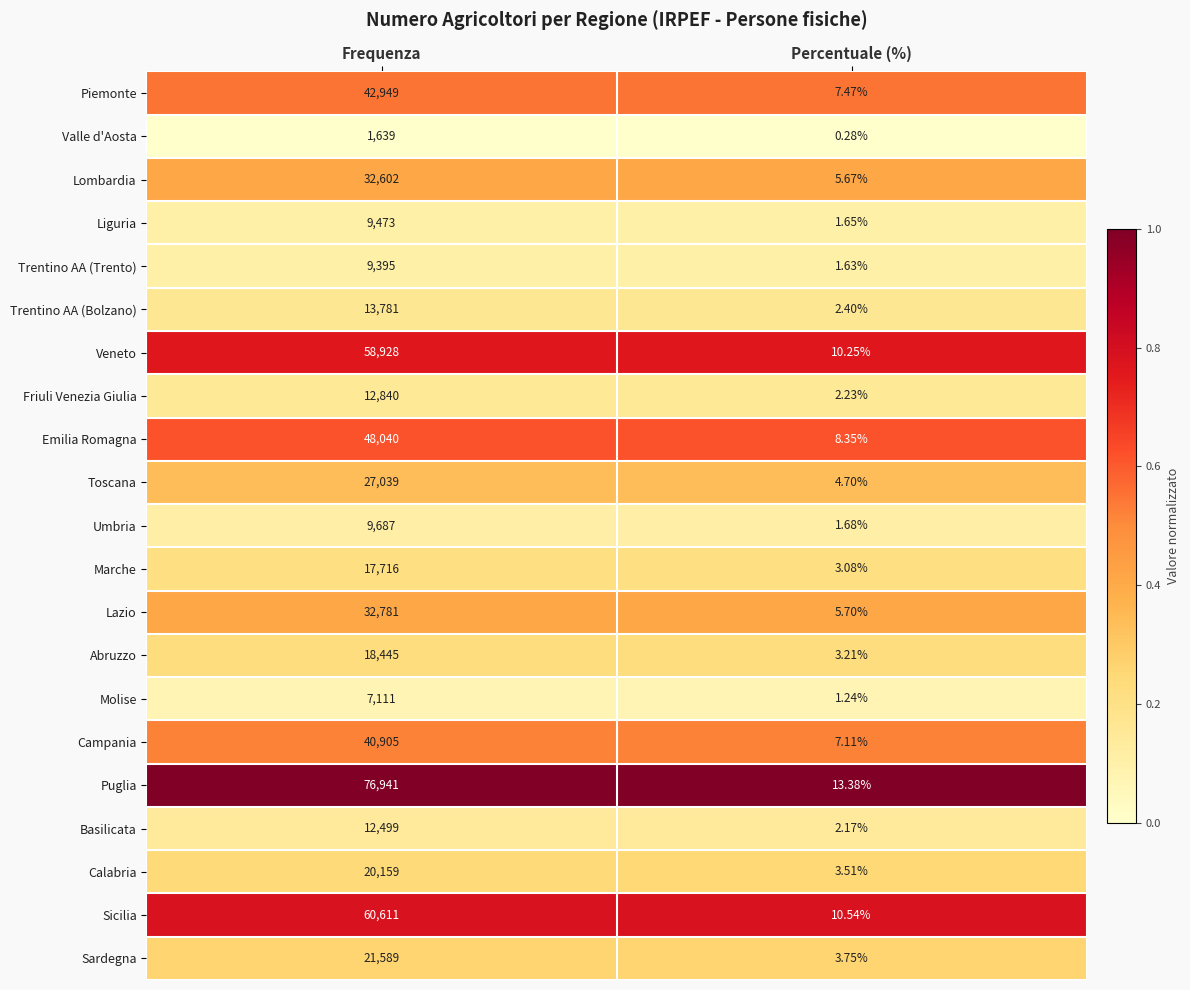

Count the number of categories in the chart.

2